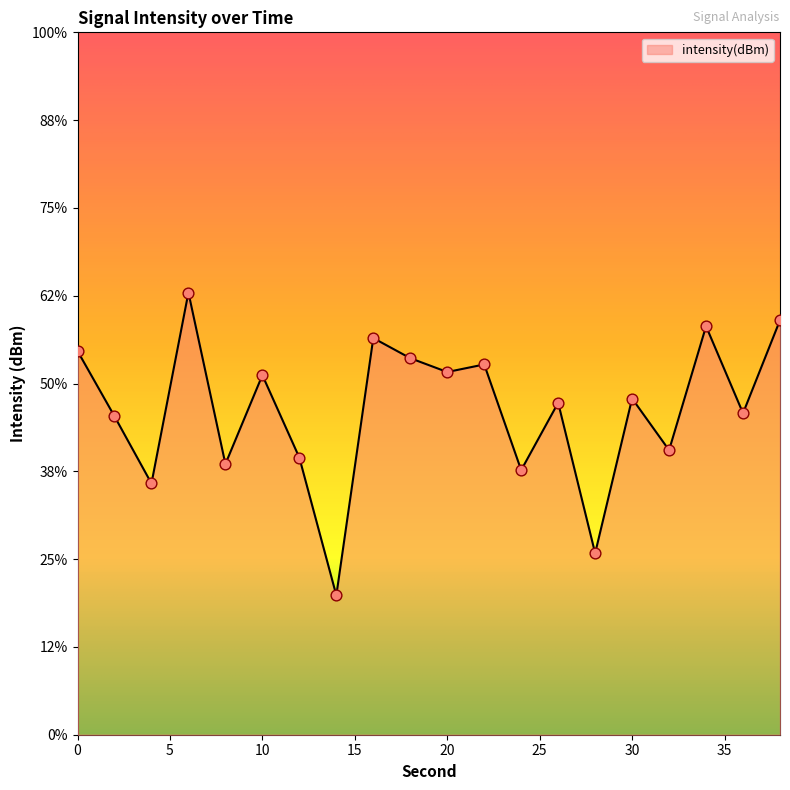

Which has a higher value, 30 or 22?

22